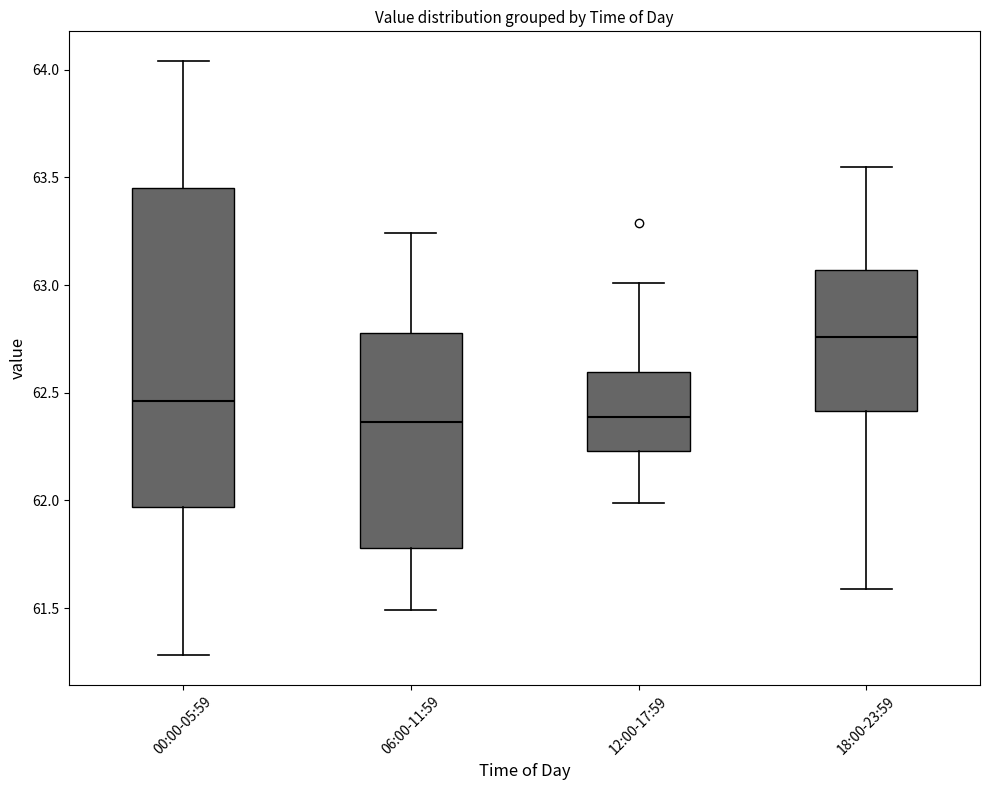

Reading left to right, transcribe this box plot: for each box, give where its median line is, the range the box spans, and where its two whiskers end, as read against the y-axis. The values are not printed on the chart, so give them approximately, as read against the axis.

00:00-05:59: median 62.45, box 61.95 to 63.45, whiskers 61.30 to 64.05
06:00-11:59: median 62.35, box 61.80 to 62.80, whiskers 61.50 to 63.25
12:00-17:59: median 62.40, box 62.25 to 62.60, whiskers 62.00 to 63.00
18:00-23:59: median 62.75, box 62.40 to 63.05, whiskers 61.60 to 63.55